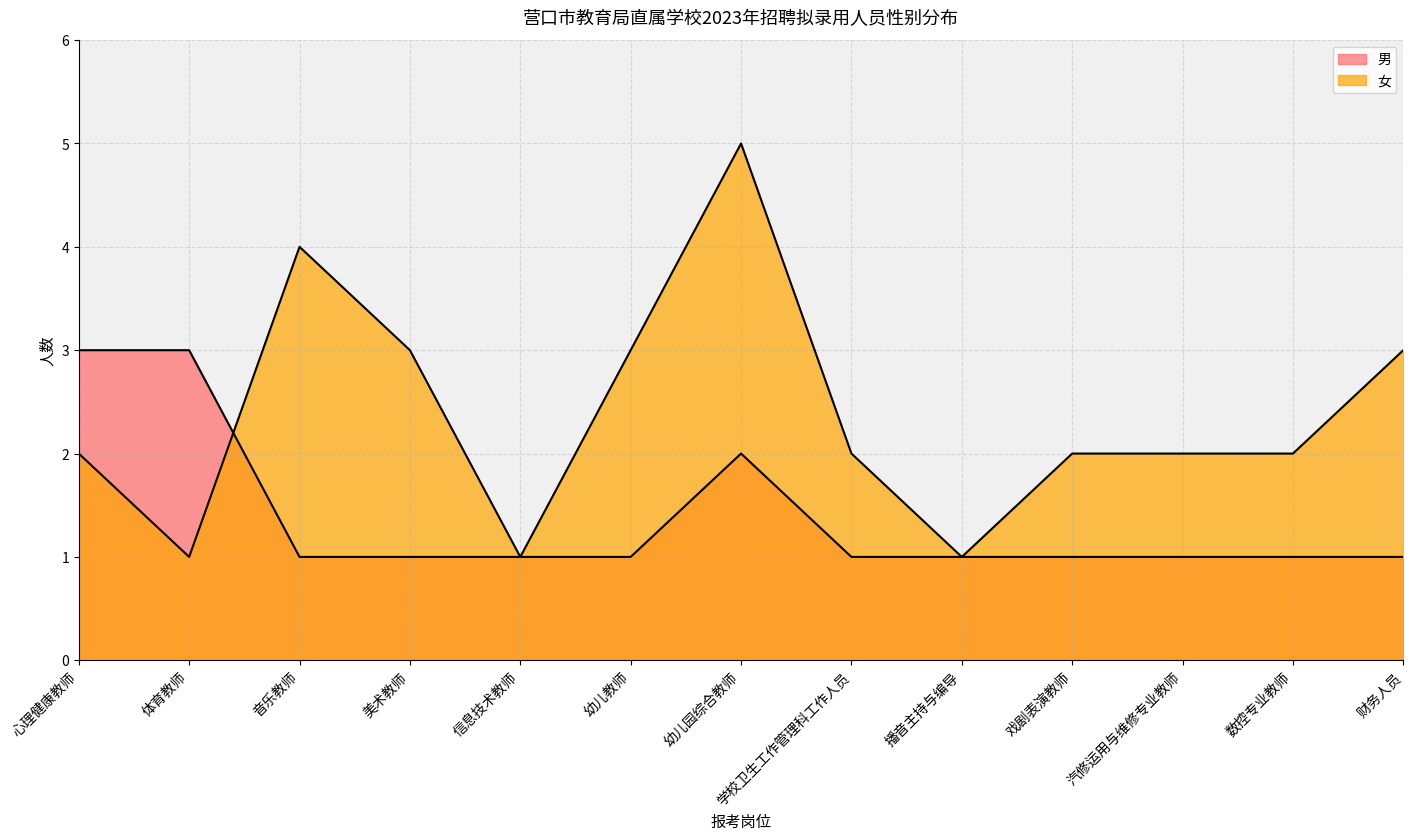

What is the average value of the 男 series?

1